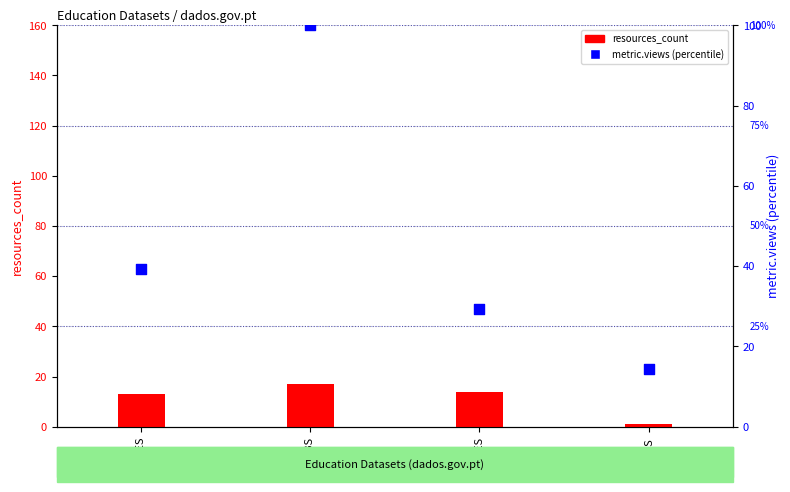

What is the ratio of the value at AIES to the value at REES?

2.1